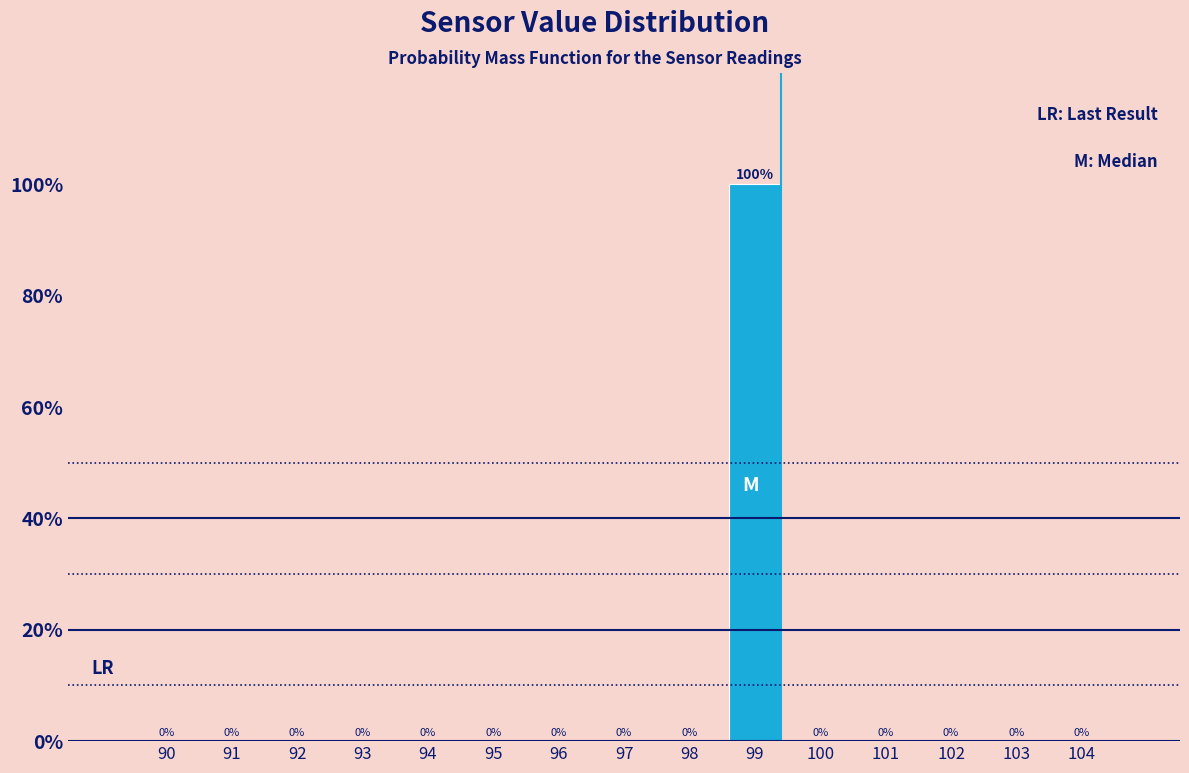

Reading left to right, extract all data points from this chart.

90=0	91=0	92=0	93=0	94=0	95=0	96=0	97=0	98=0	99=100	100=0	101=0	102=0	103=0	104=0